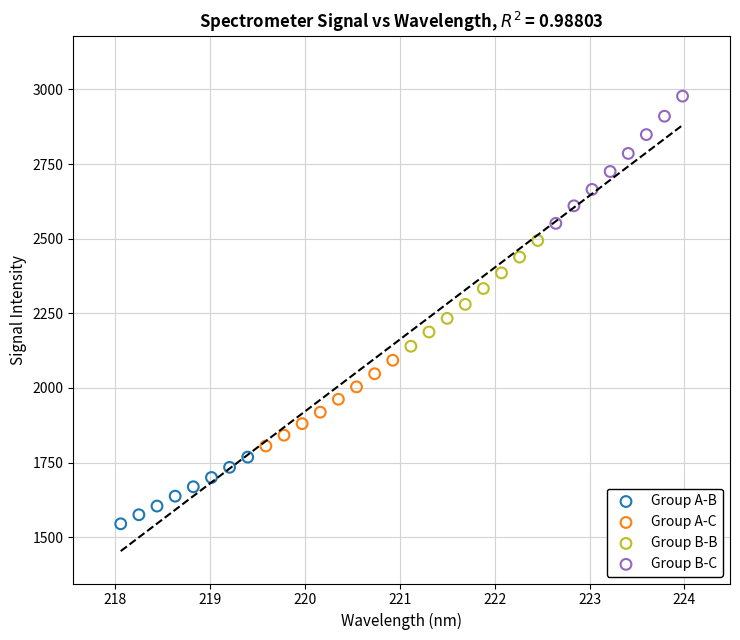

Which series has the largest Y range (max minus min)?

Group B-C